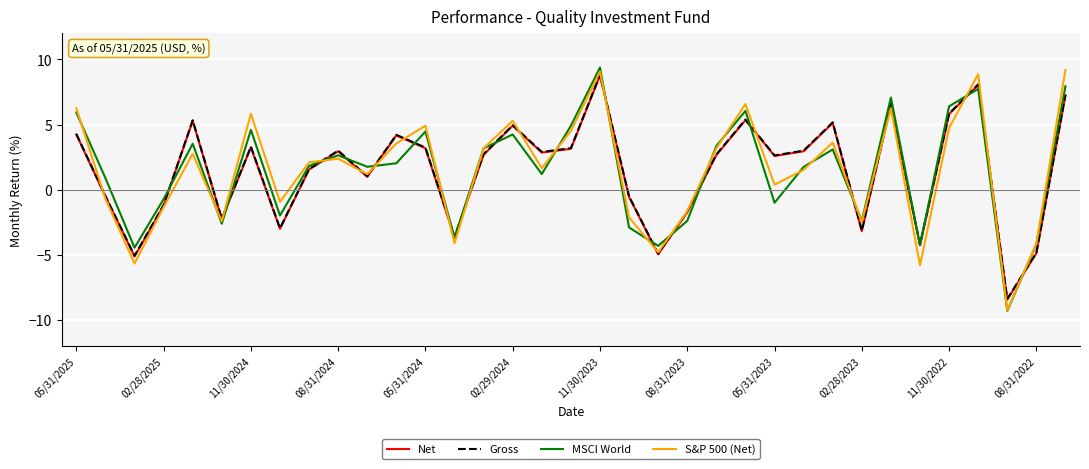

What is the maximum value shown in the chart?

9.4